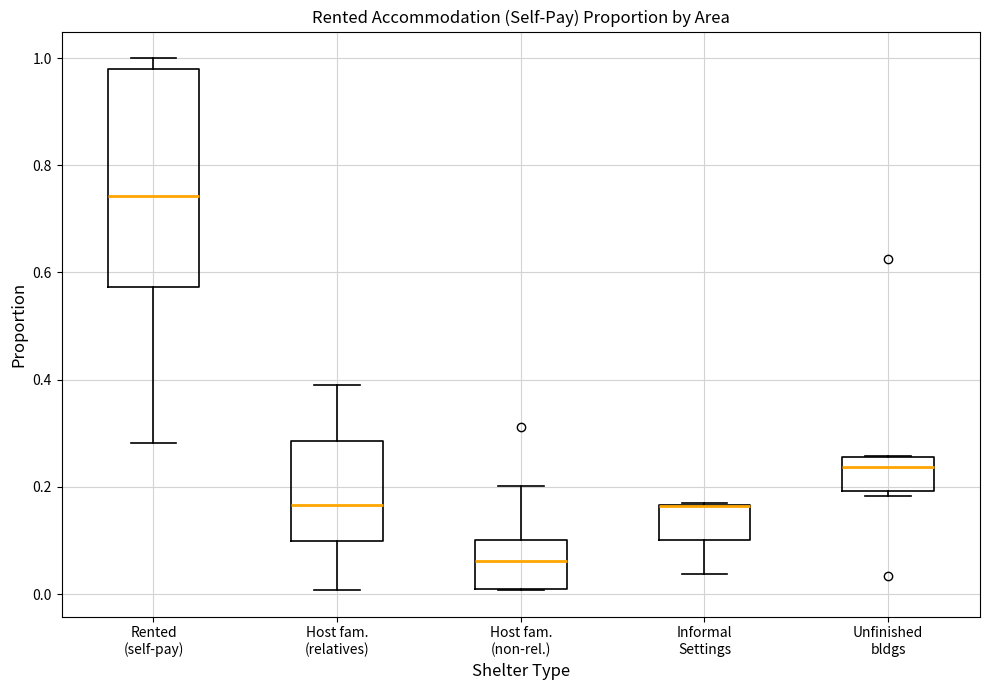

Where is the lower edge of the box for Informal Settings on the y-axis? The values are not printed on the chart, so give them approximately, as read against the axis.

0.10